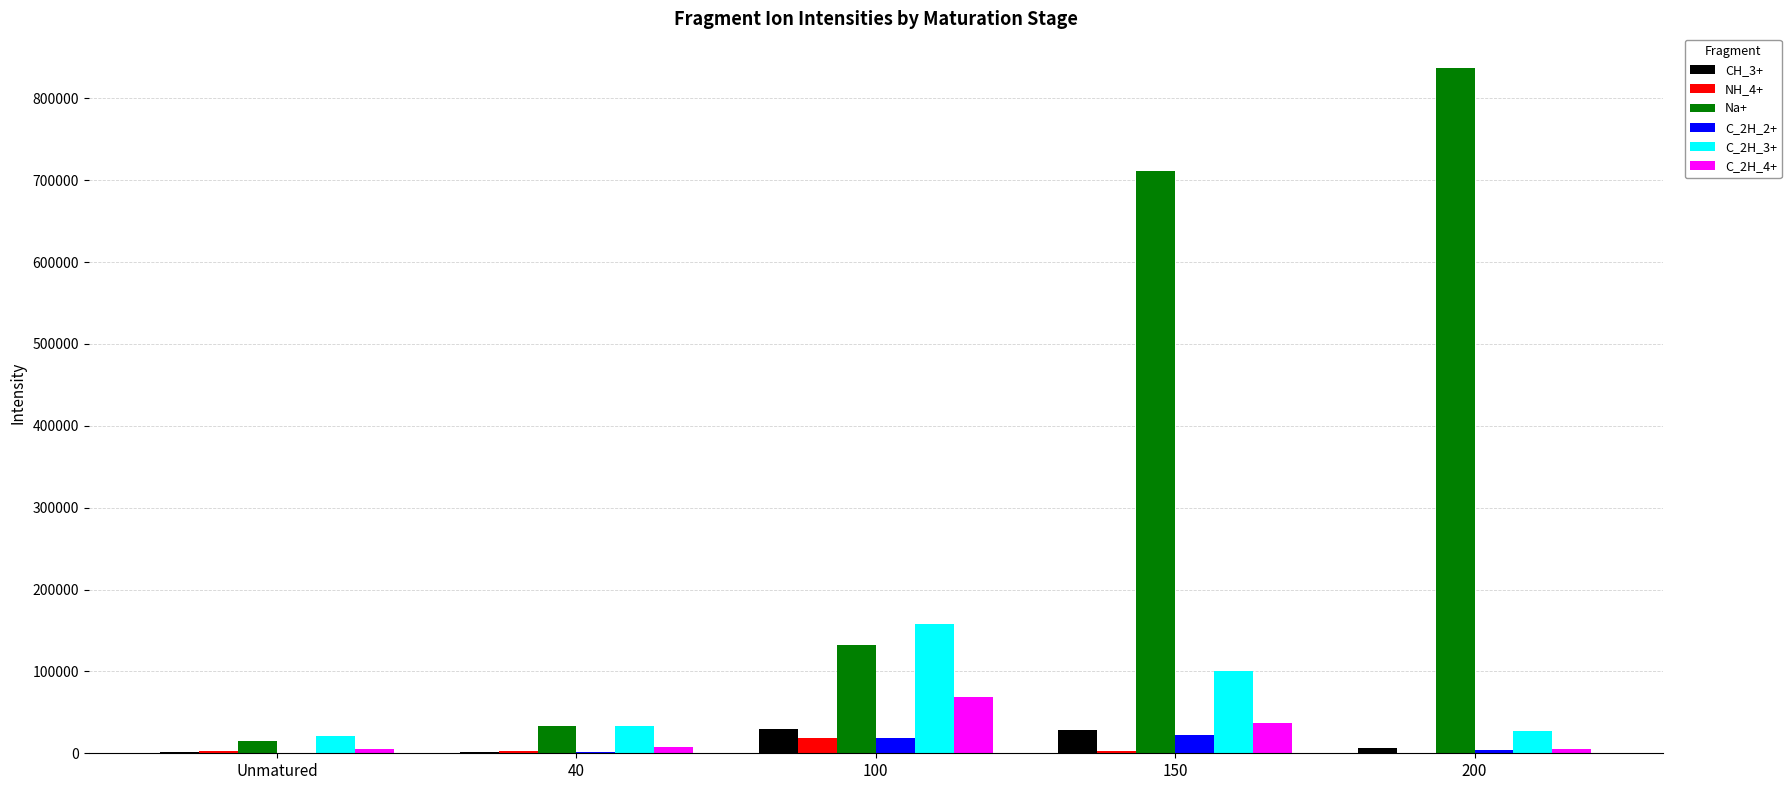

Which series has the largest total across all categories?

Na+